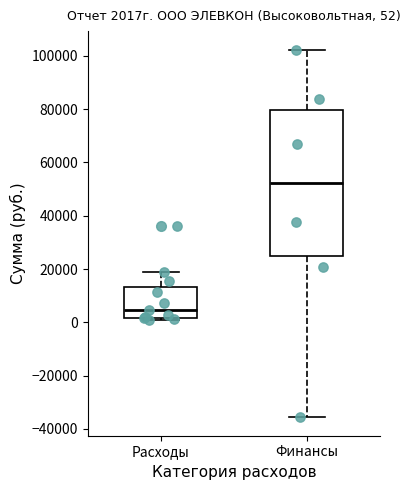

Comparing the boxes themselves (not the whiskers), which one is the tallest?

Финансы